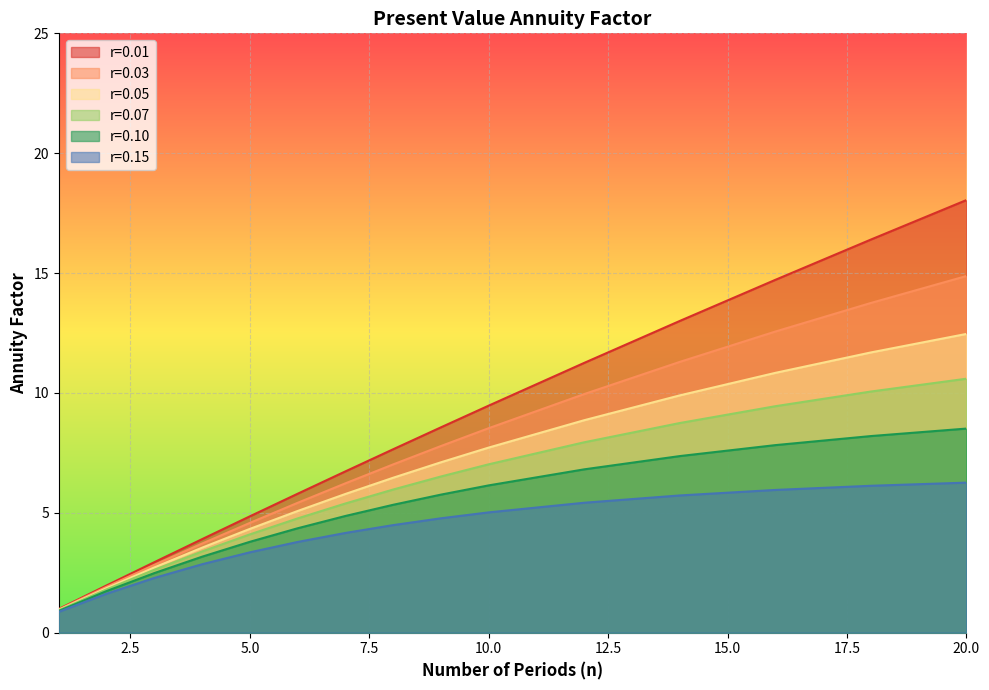

True or false: r=0.10 has more than 2 points higher than both neighbors.

False